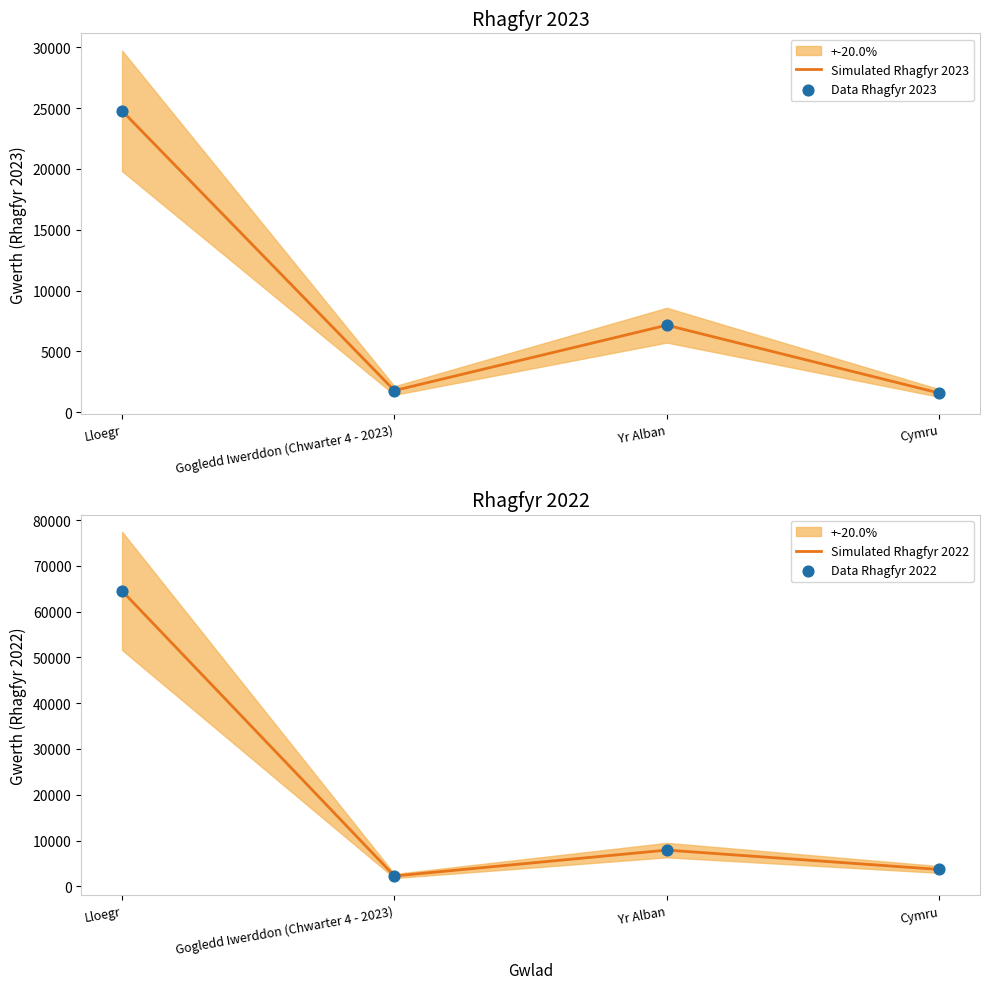

Which series has the largest total across all categories?

Simulated Rhagfyr 2022